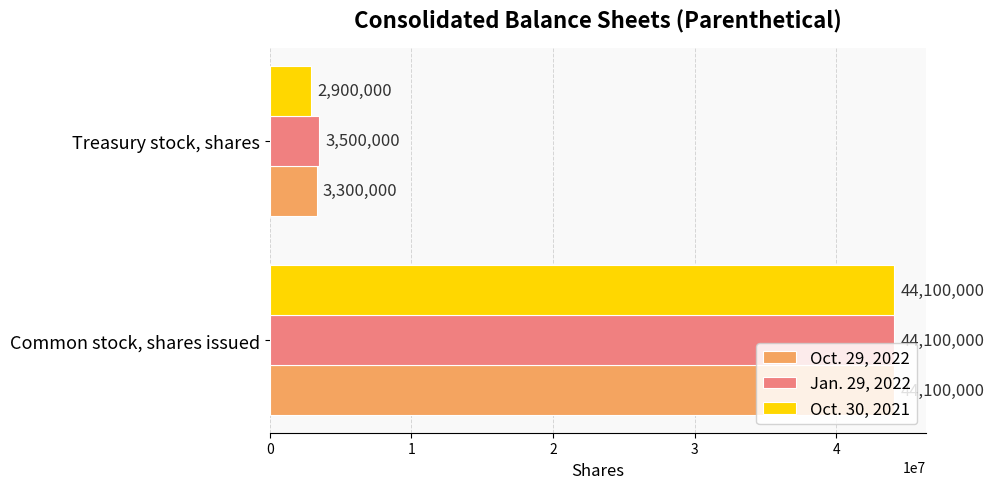

List the labels in order of Jan. 29, 2022 value, largest first.

Common stock, shares issued, Treasury stock, shares